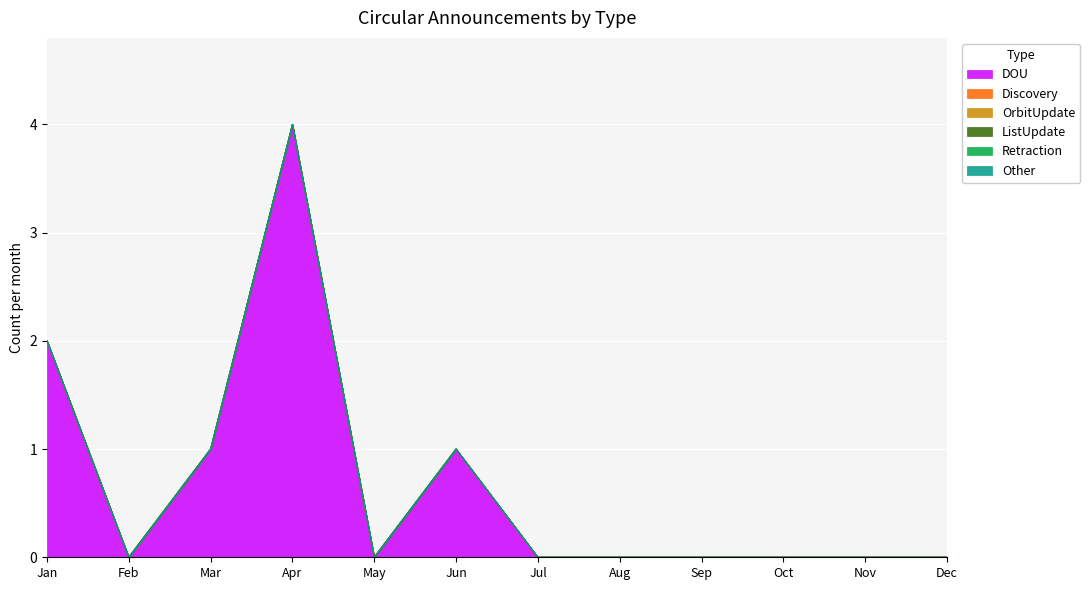

The Discovery series shows 0 at Sep. True or false?

True